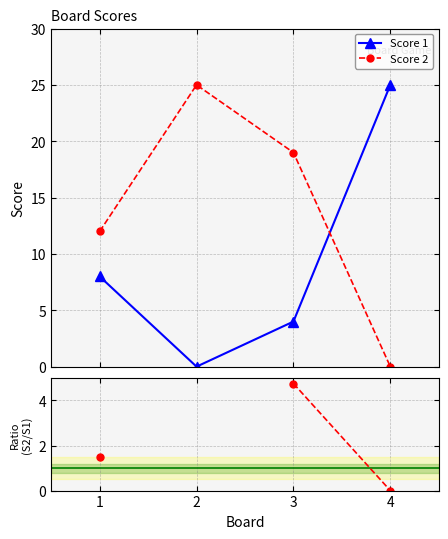

What is the value of the Score 2 point at the 1st from the left?

12